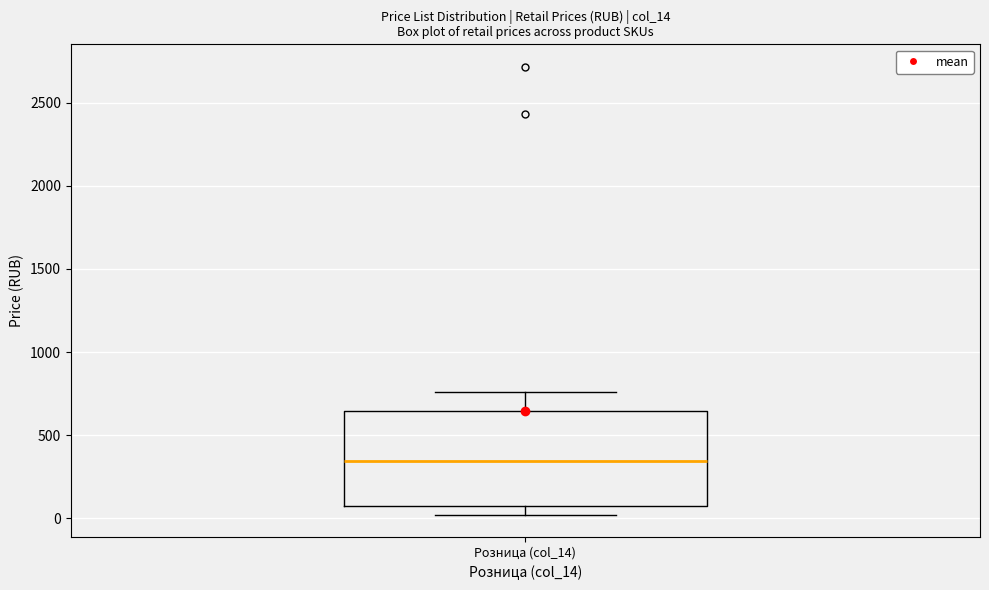

Read this box plot against the y-axis: the position of the median line, the range covered by the box, and the ends of both whiskers. The values are not printed on the chart, so give them approximately, as read against the axis.

median 350, box 50 to 650, whiskers 0 to 750